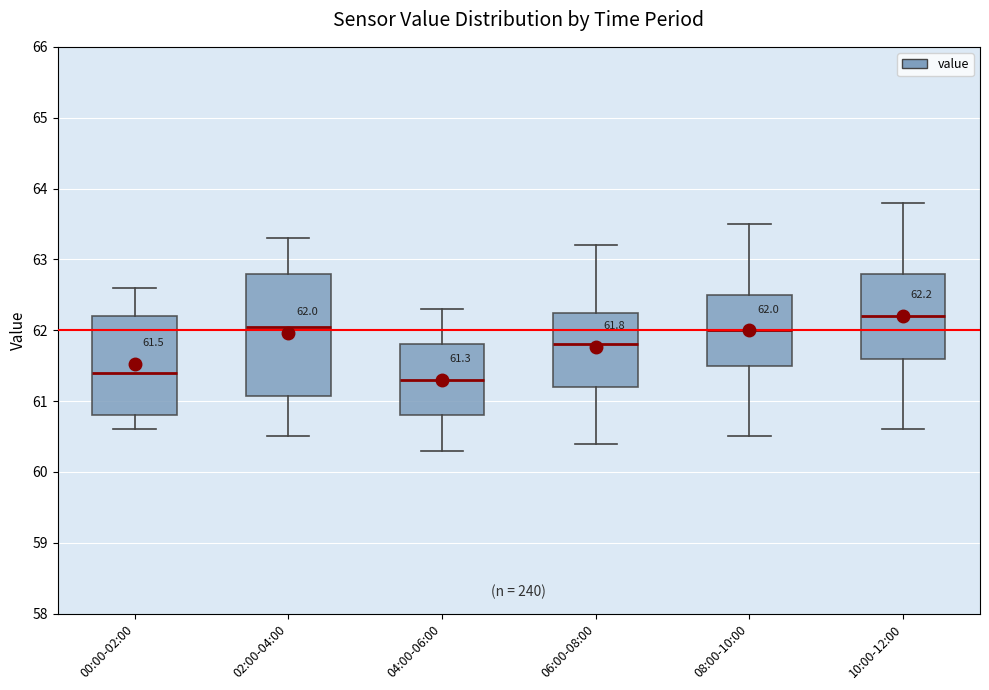

Which box is the tallest, from its lower edge to its upper edge?

02:00-04:00